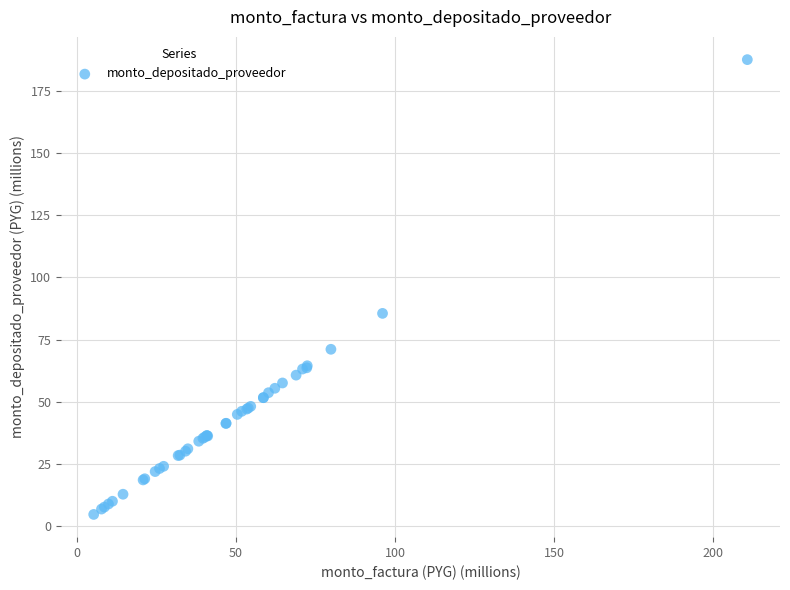

What Y value in the scatter plot is closest to 96?

85.6